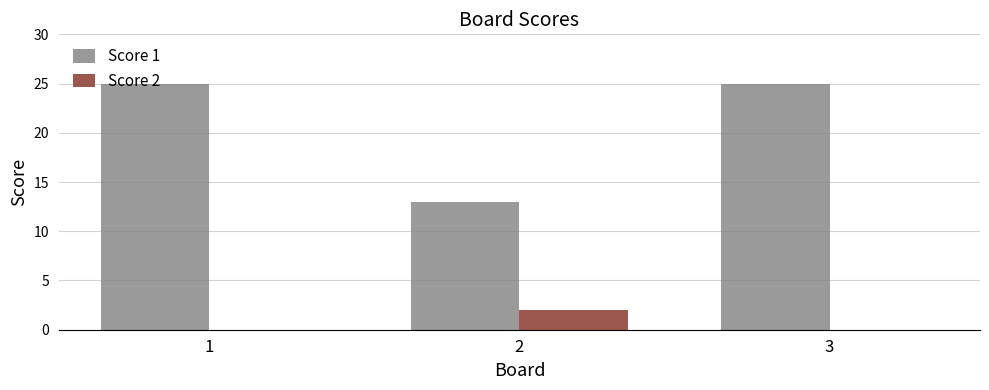

What are all the series names shown in the legend?

Score 1, Score 2